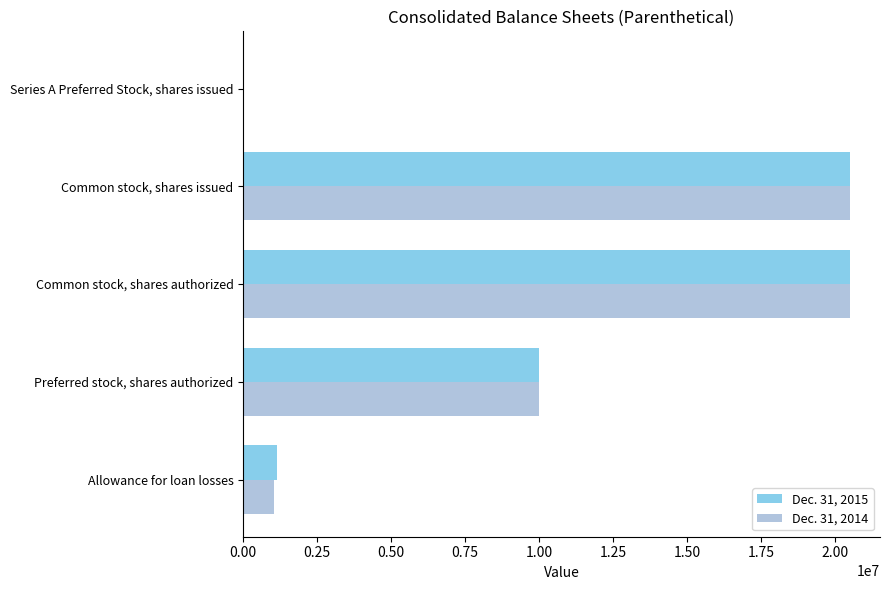

Where is Dec. 31, 2014 nearest to the value 10251380?

Preferred stock, shares authorized